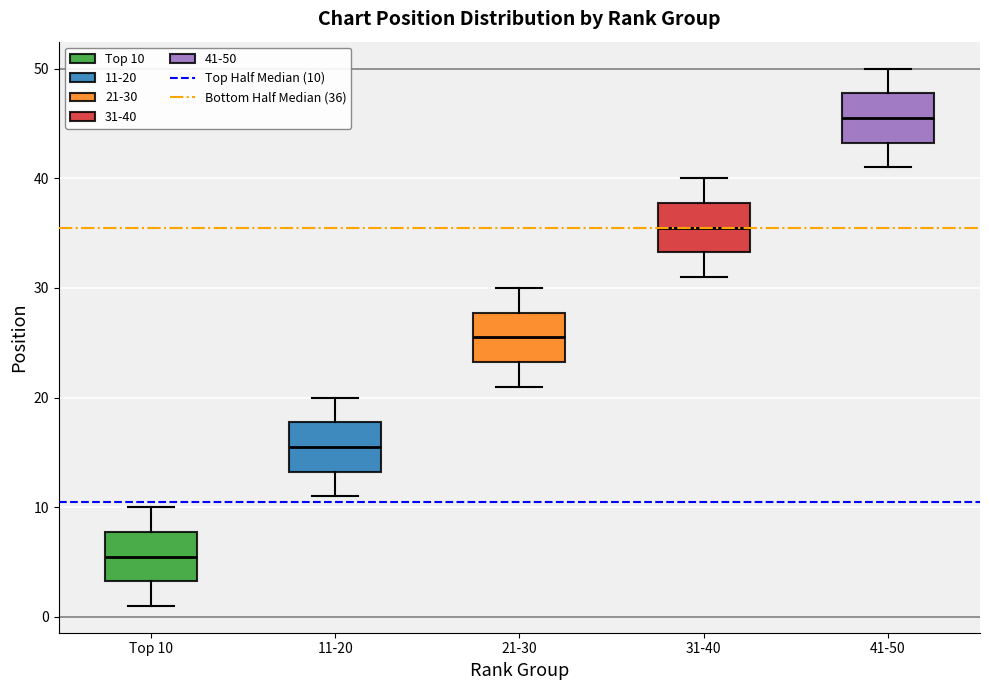

Where is the lower edge of the box for Top 10 on the y-axis? The values are not printed on the chart, so give them approximately, as read against the axis.

3